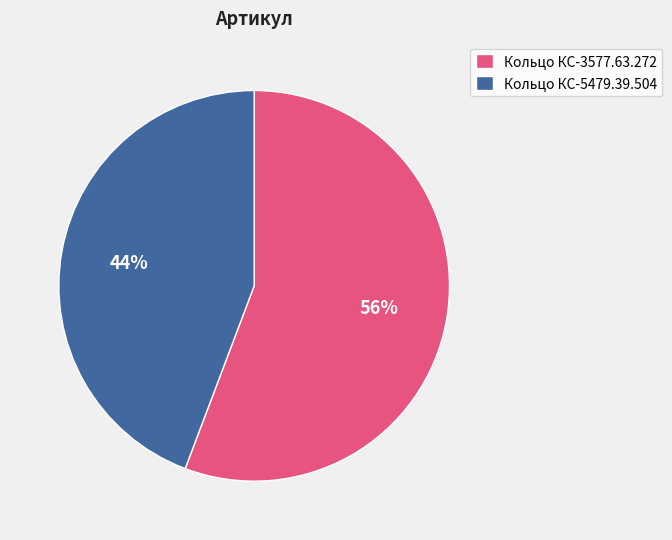

To the nearest percent, what portion does Кольцо КС-3577.63.272 represent?

56%